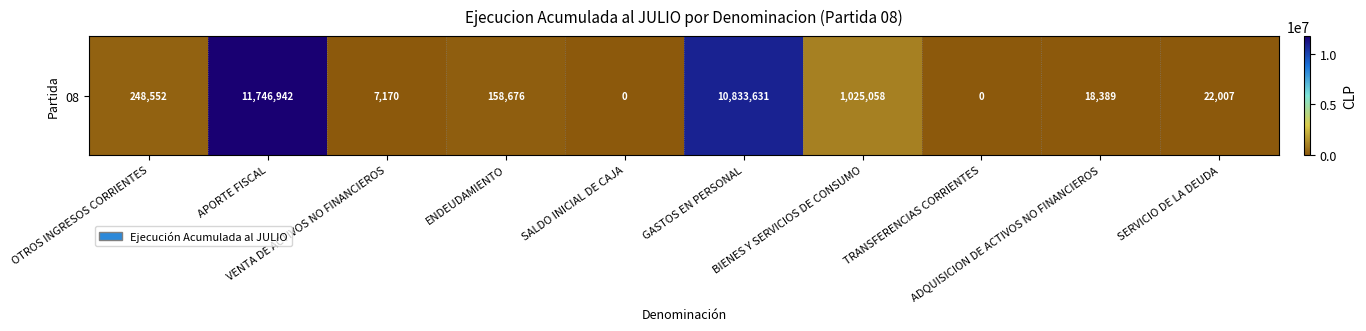

List the labels in order of value, largest first.

APORTE FISCAL, GASTOS EN PERSONAL, BIENES Y SERVICIOS DE CONSUMO, OTROS INGRESOS CORRIENTES, ENDEUDAMIENTO, SERVICIO DE LA DEUDA, ADQUISICION DE ACTIVOS NO FINANCIEROS, VENTA DE ACTIVOS NO FINANCIEROS, SALDO INICIAL DE CAJA, TRANSFERENCIAS CORRIENTES